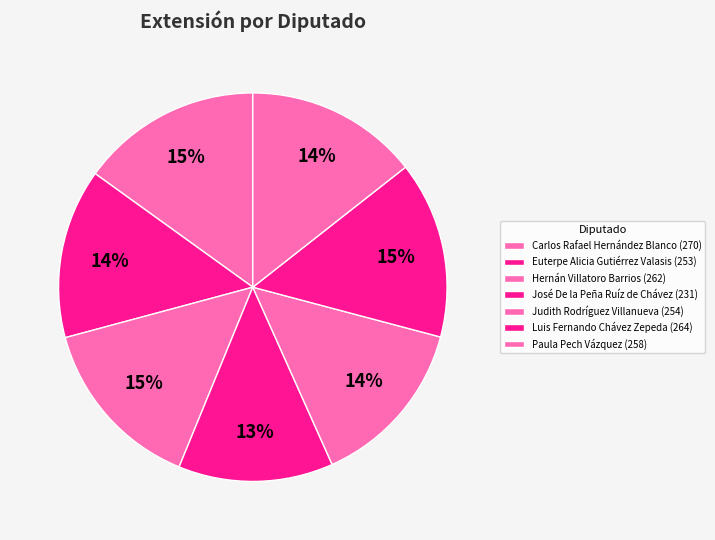

How many segments does this pie chart have?

7